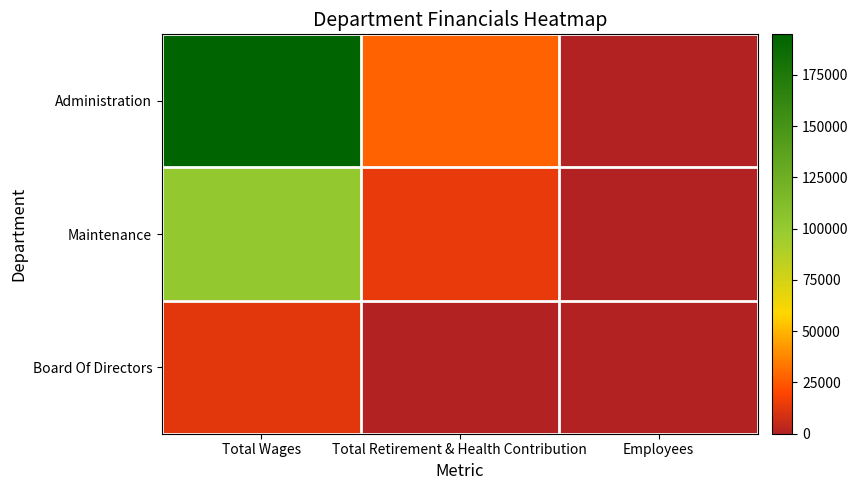

Between Employees and Total Wages, which is larger?

Total Wages